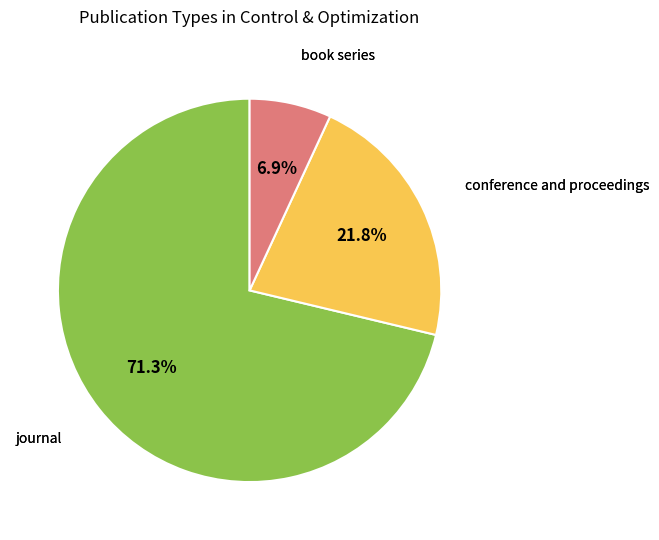

Is there any slice that represents more than half of the pie?

Yes